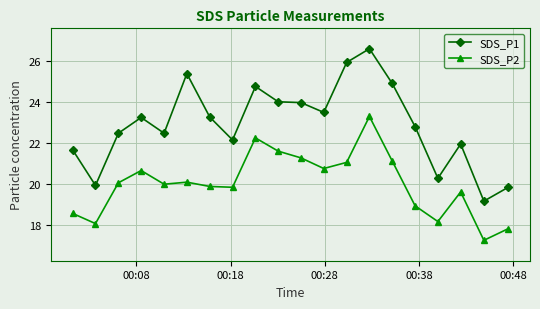

What is the value of the SDS_P2 point at the 6th from the left?

20.1